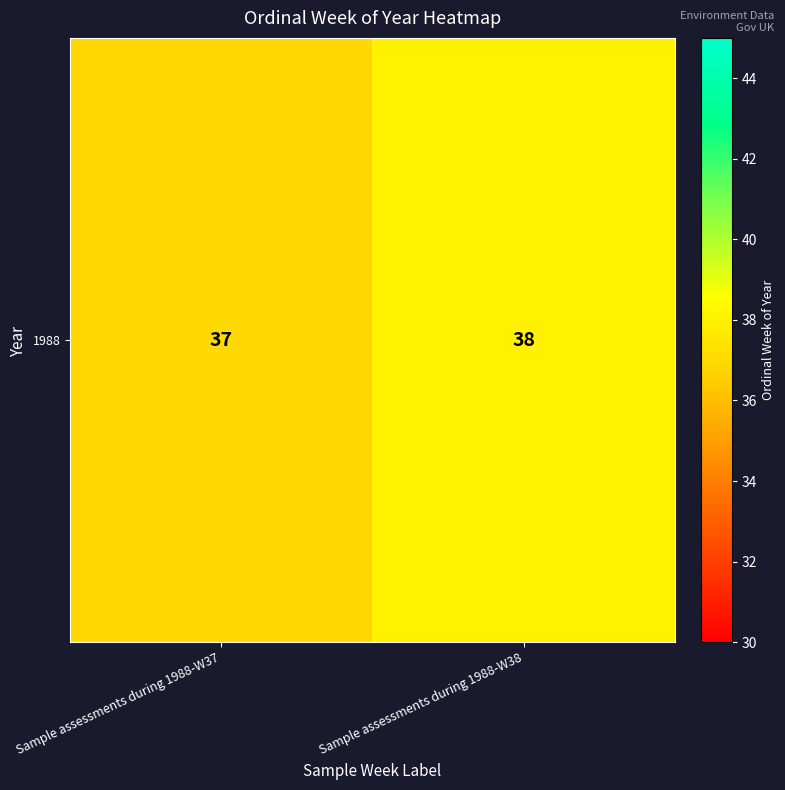

What value does the data have at Sample assessments during 1988-W37?

37